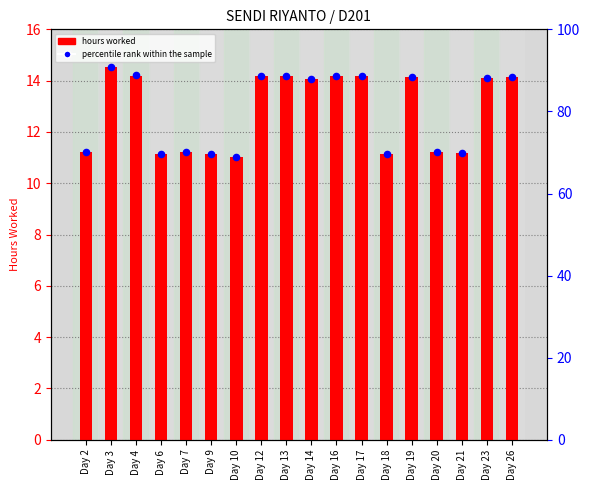

What is the total value across all series at Day 3?

105.5